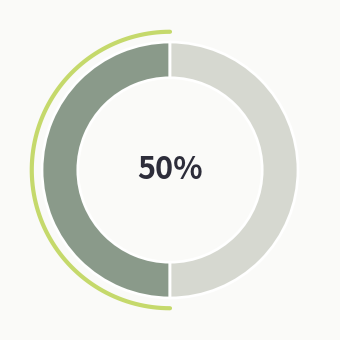

Count the number of slices in the pie.

2